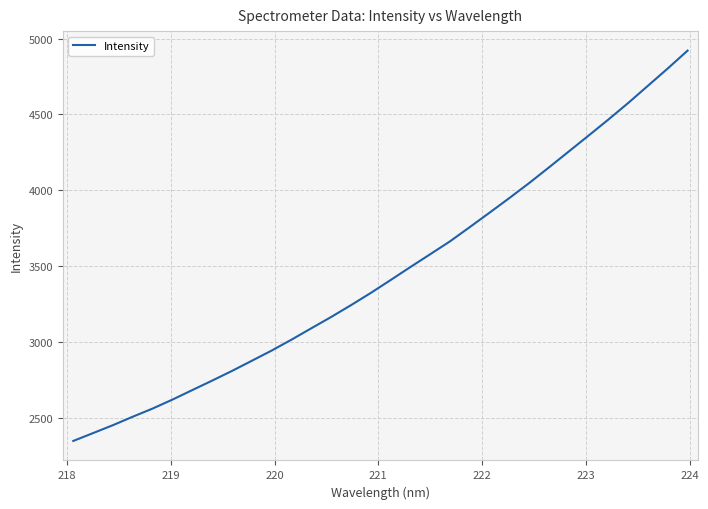

Does the chart display data point markers on the line(s)?

No